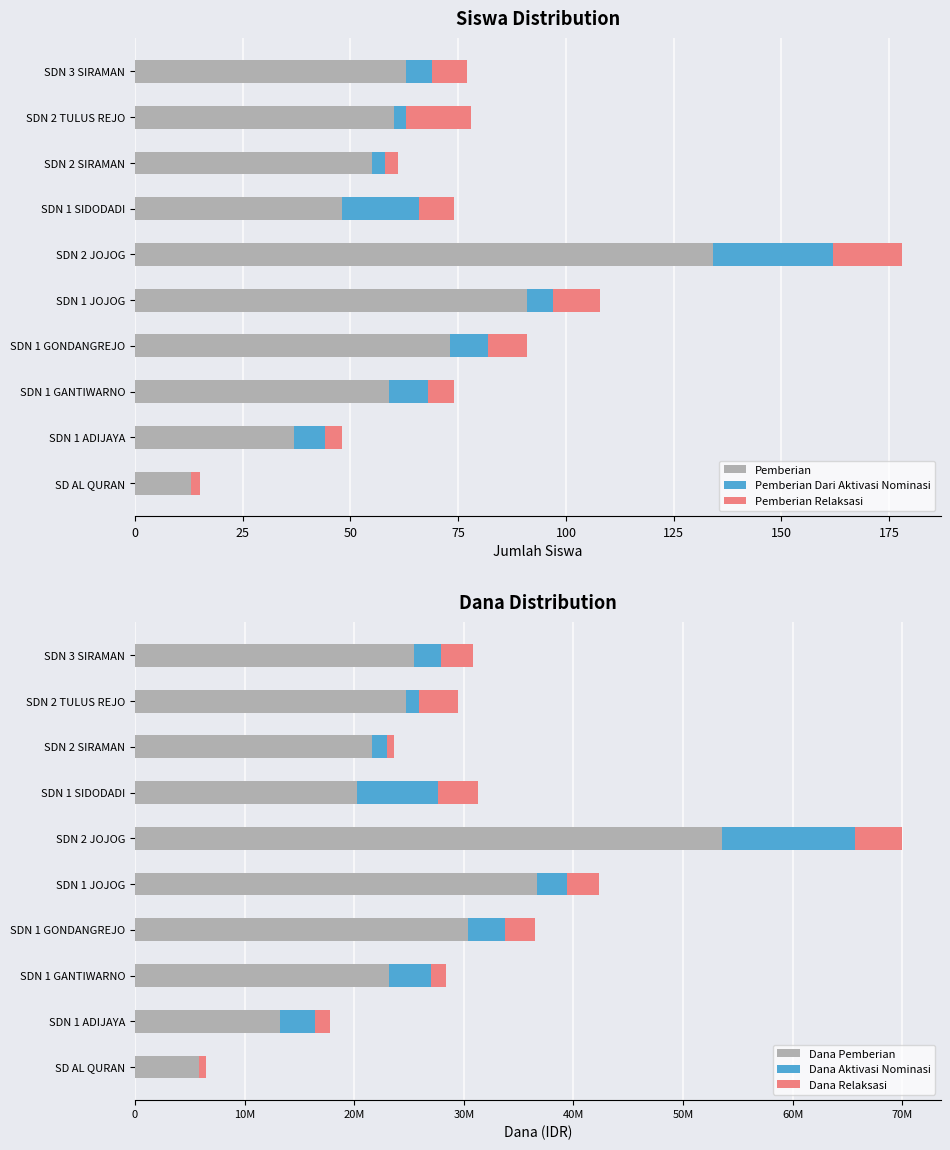

How many groups of bars are there?

10